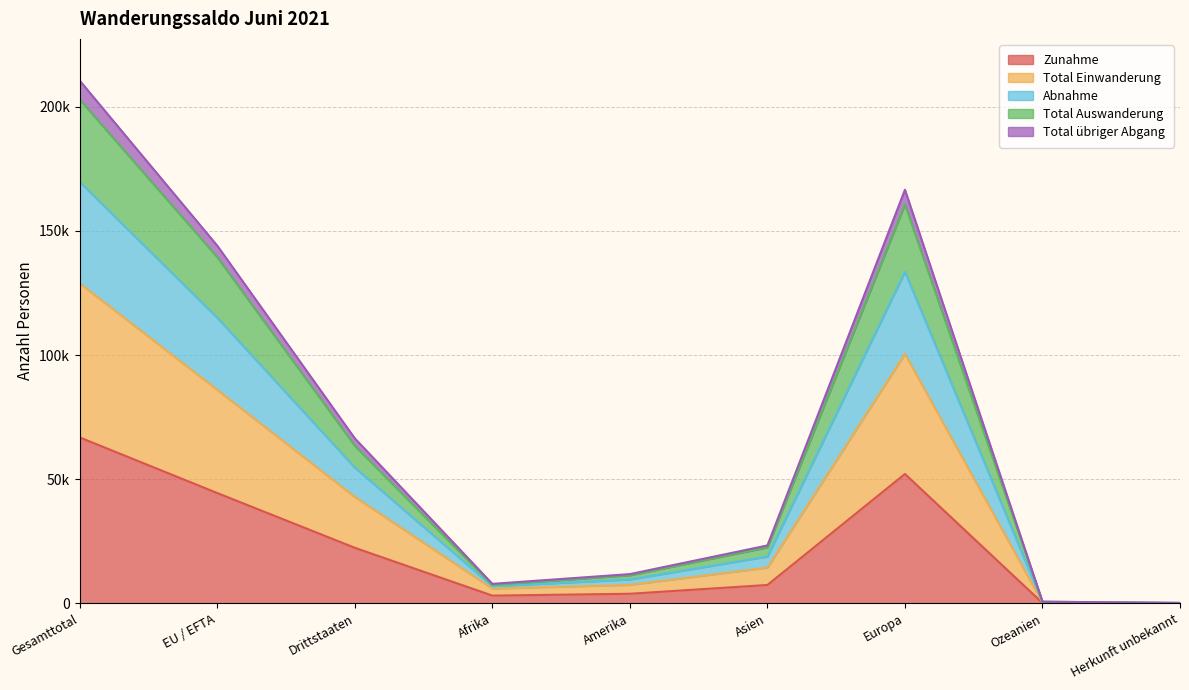

How many lines are shown in the chart?

5